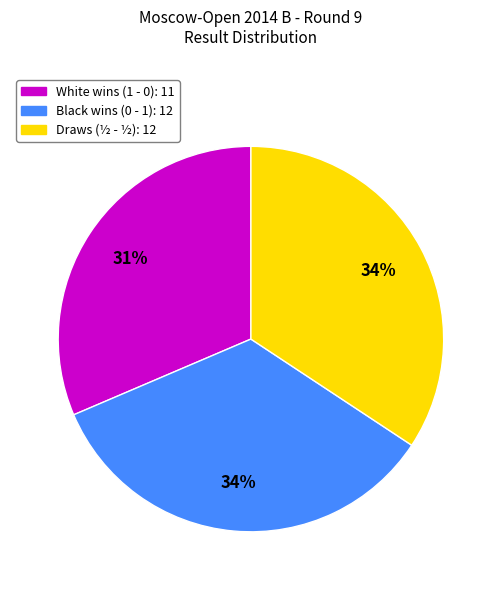

Is there a majority slice in this chart?

No